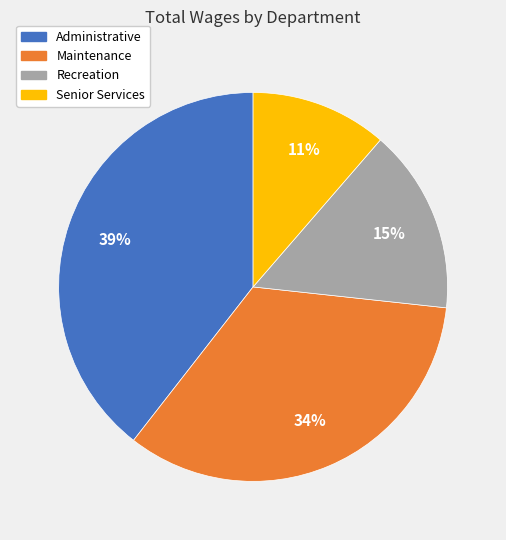

Rank the categories by value from highest to lowest.

Administrative, Maintenance, Recreation, Senior Services